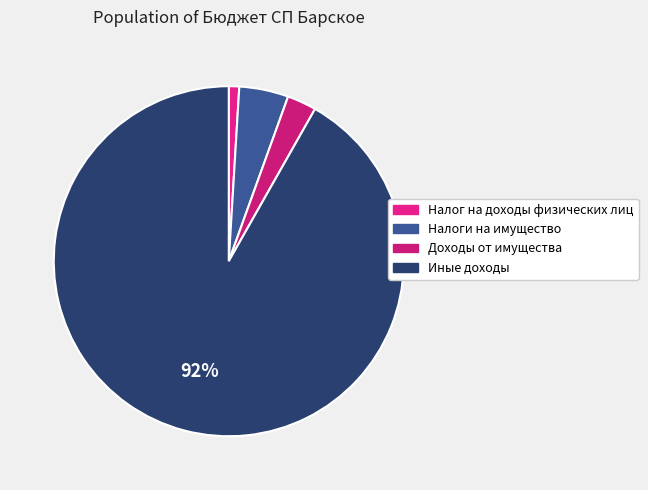

Between Налоги на имущество and Иные доходы, which is larger?

Иные доходы